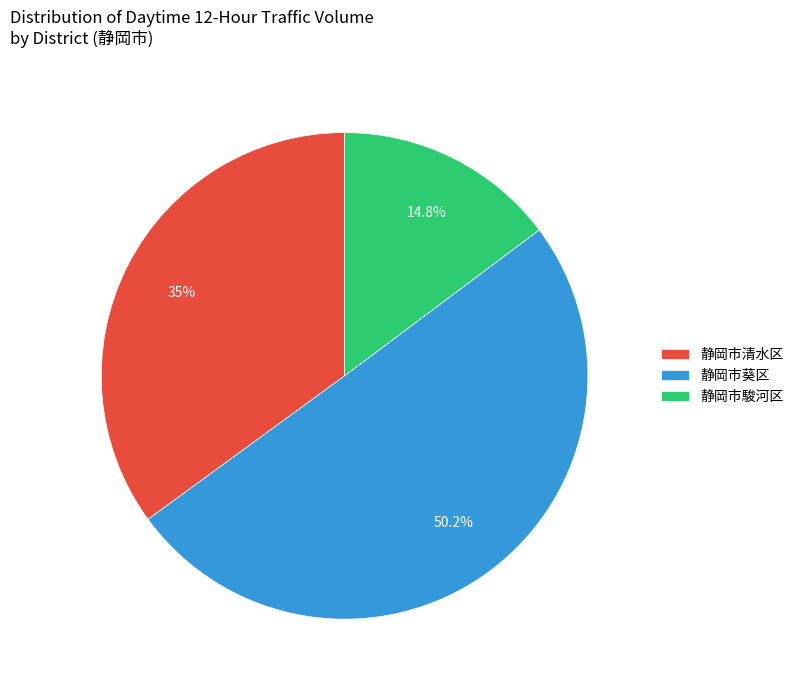

How many slices are in this pie chart?

3